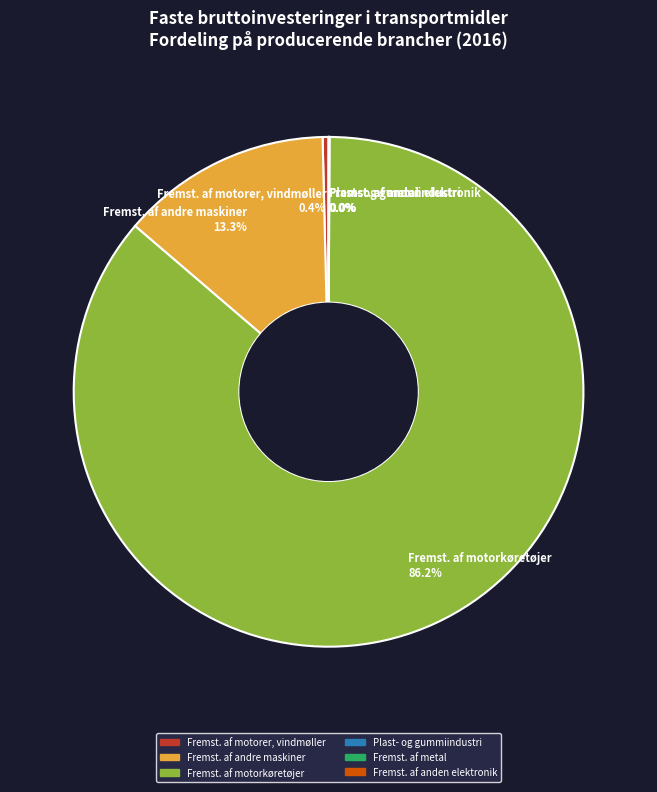

Which category has the biggest portion of the pie?

Fremst. af motorkøretøjer